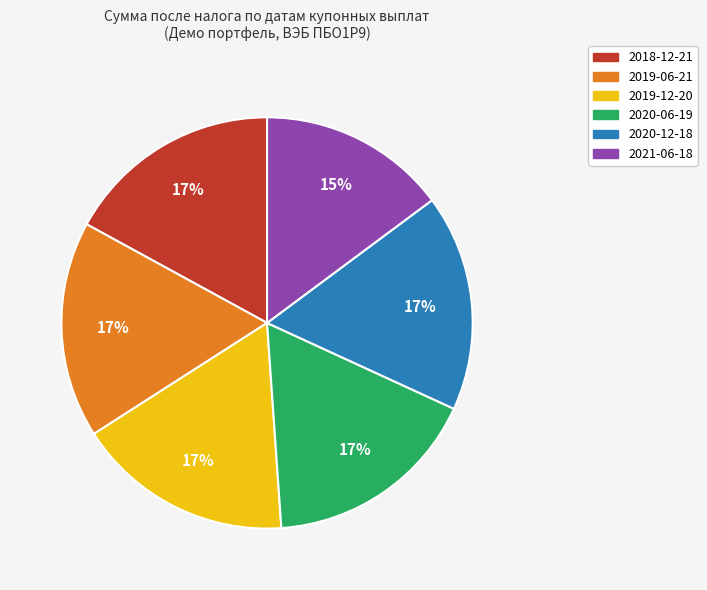

Does 2020-06-19 account for over 50% of the chart?

No